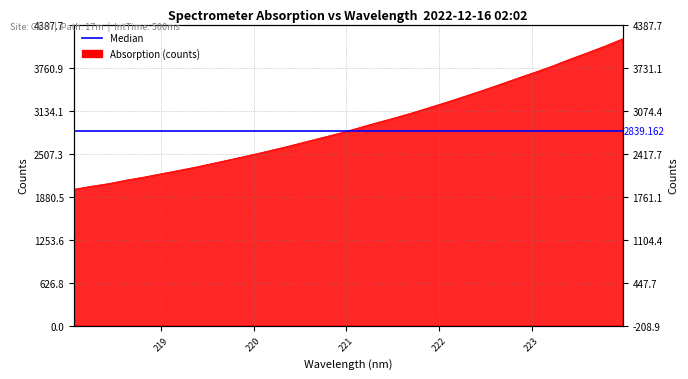

Is it true that the value at 220.9264 is 5037.4?

False